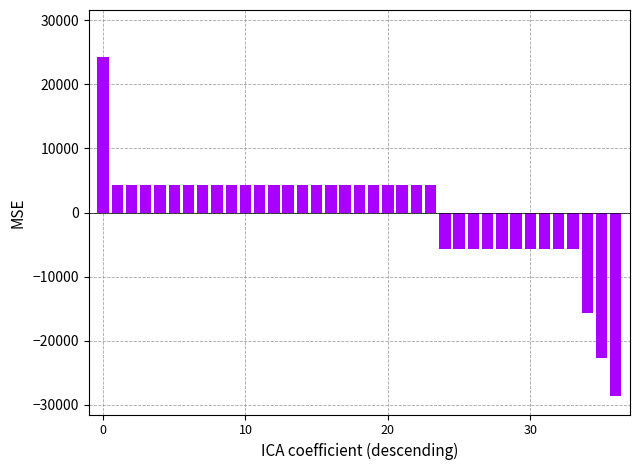

What is the difference between the second highest and minimum values?

33000.0